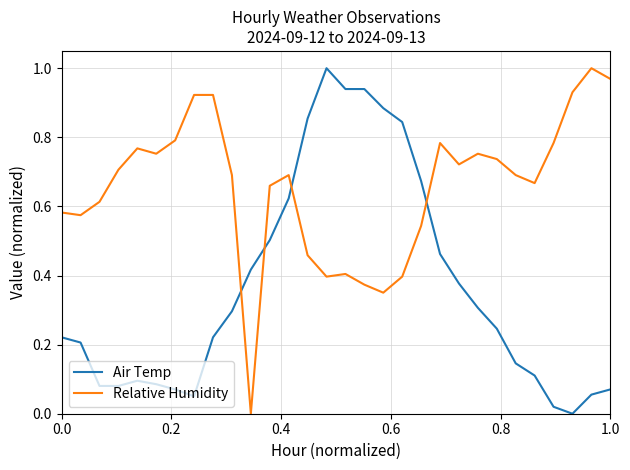

Which series has the largest total across all categories?

Relative Humidity